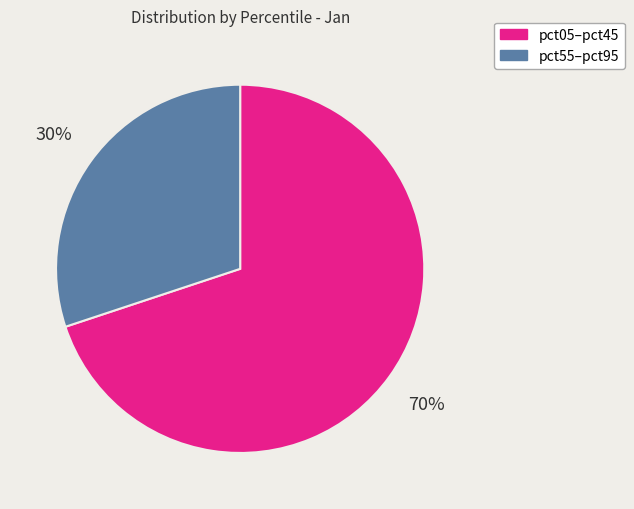

True or false: pct55–pct95 accounts for 22% of the total.

False